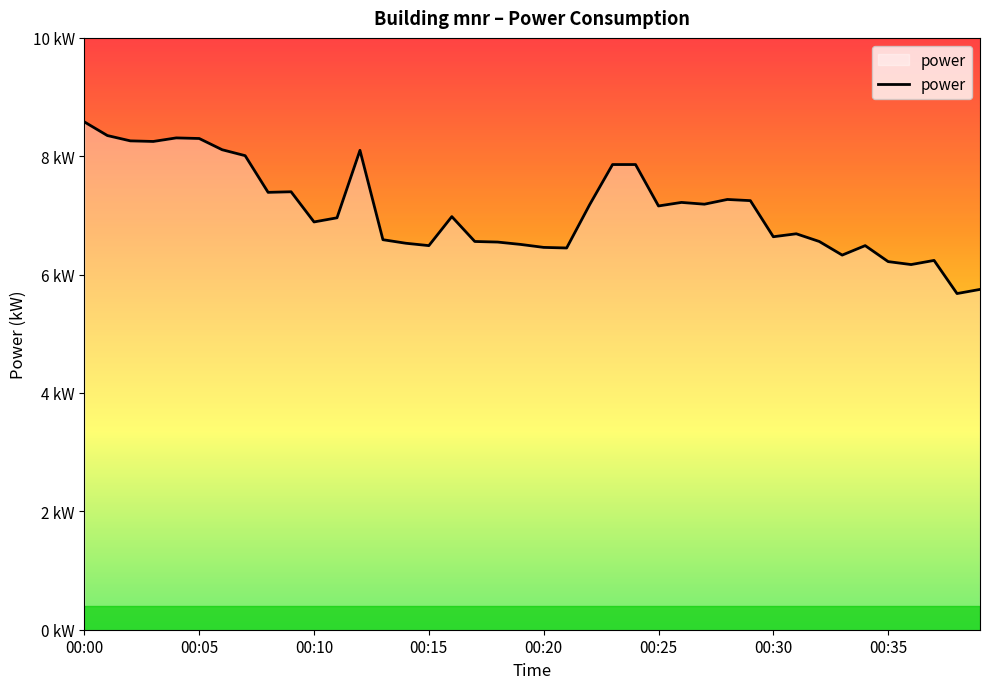

How many points are higher than both their immediate neighbors (excluding endpoints)?

9